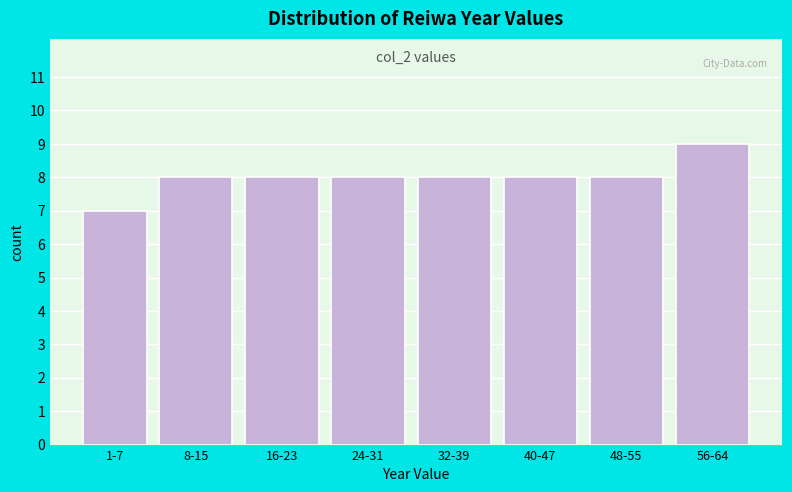

Reading left to right, what are all the values shown in this chart?

1-7=7	8-15=8	16-23=8	24-31=8	32-39=8	40-47=8	48-55=8	56-64=9